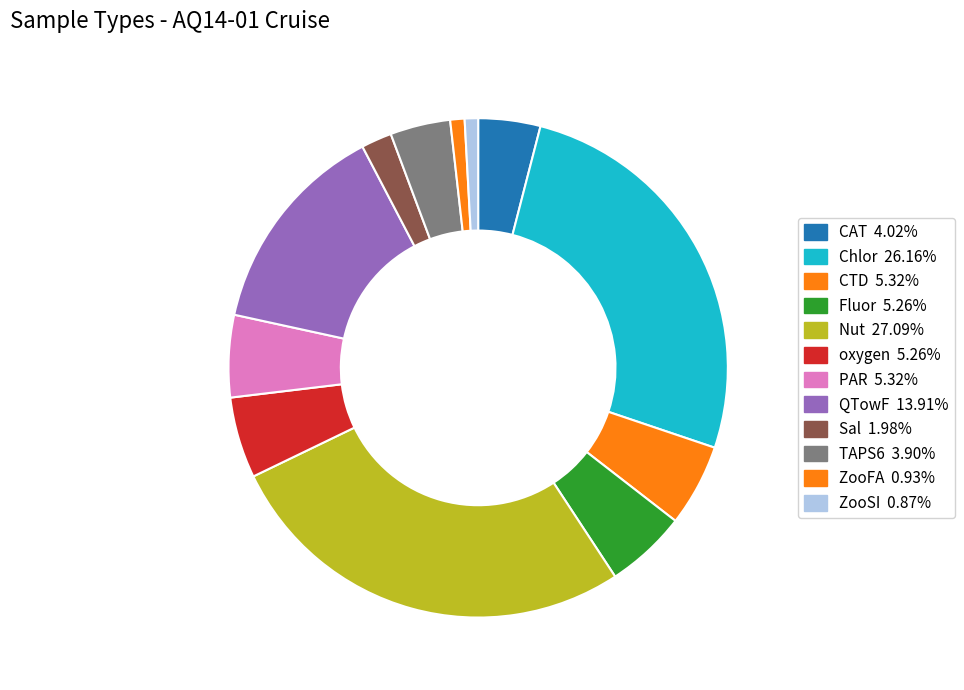

What percentage do PAR and Chlor together represent?

31.5%